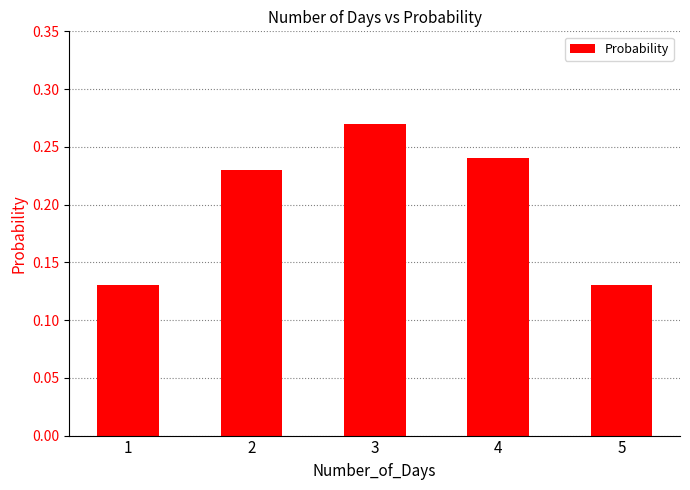

What is the sum of the values at 1 and 3?

0.4